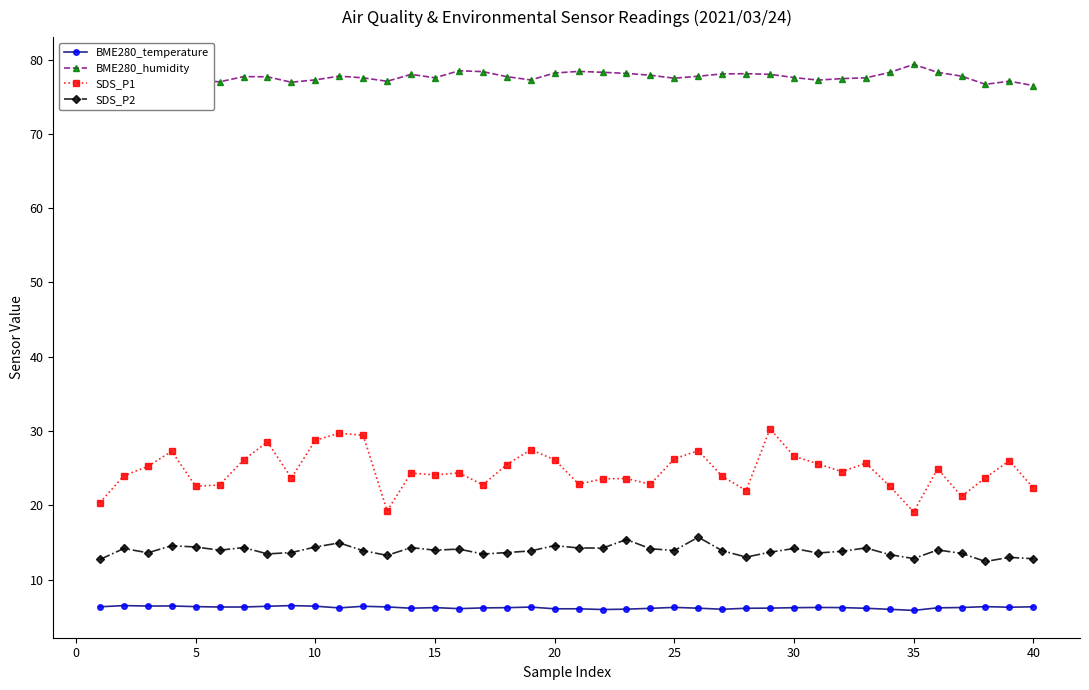

What is the lowest value of the SDS_P2 series?

12.4